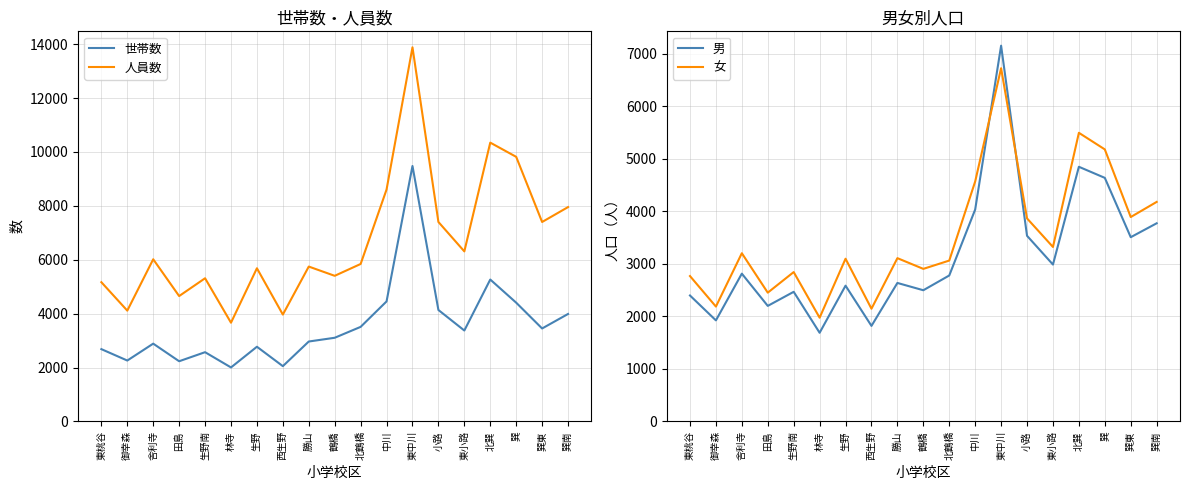

Where does the 女 series first go above 3110?

舎利寺